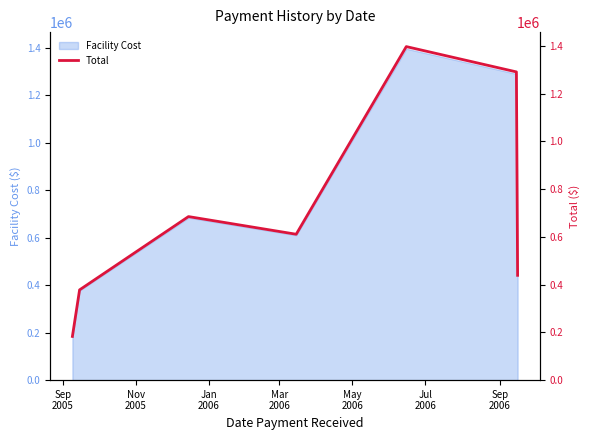

What is the average value?

712000